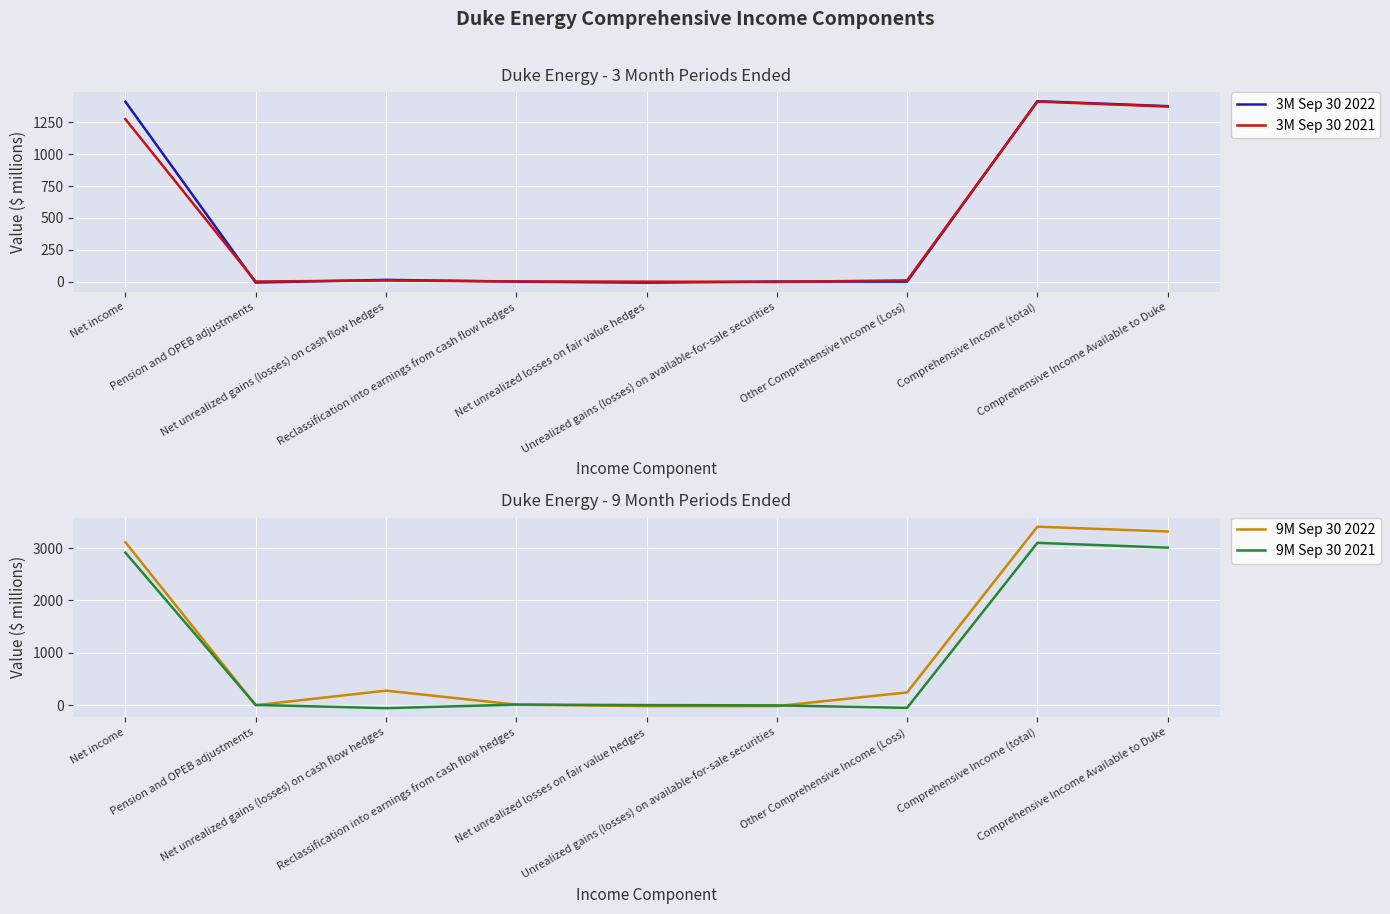

How many values in the 9M Sep 30 2022 series exceed 242?

4